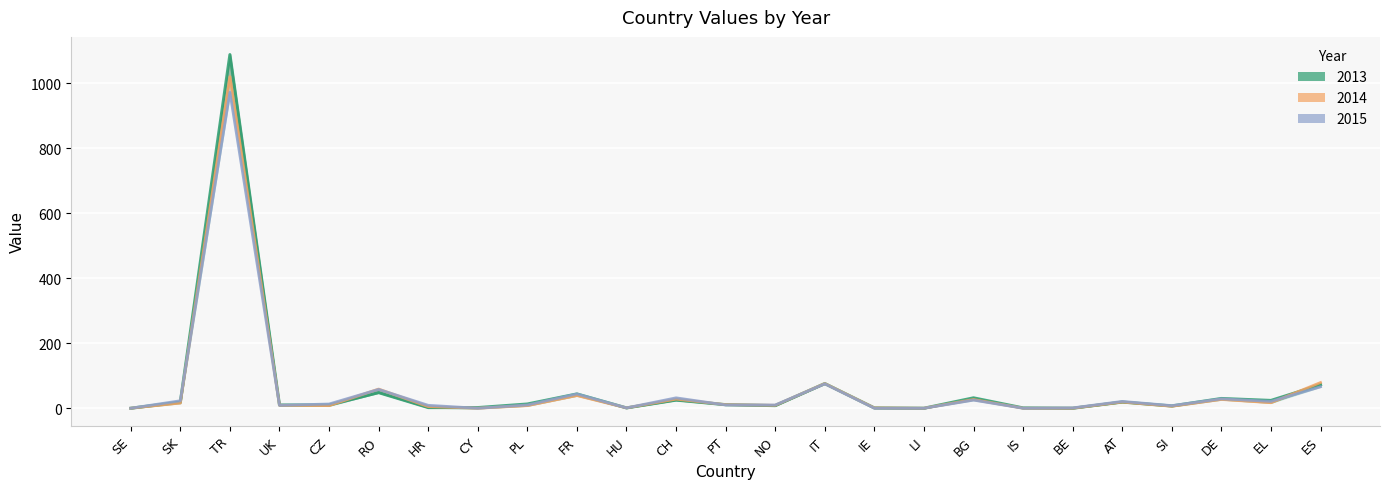

Reading left to right, transcribe all the data shown in this chart.

2013: 0	19	1088	10	10	48	2	2	13	44	1	25	11	8	76	1	0	32	1	0	19	7	30	24	72
2014: 0	16	1020	9	8	59	5	0	8	39	1	28	11	9	76	1	0	27	0	0	19	6	27	17	79
2015: 0	23	972	9	13	58	9	0	10	44	1	32	10	10	75	0	0	25	0	1	21	8	29	21	66